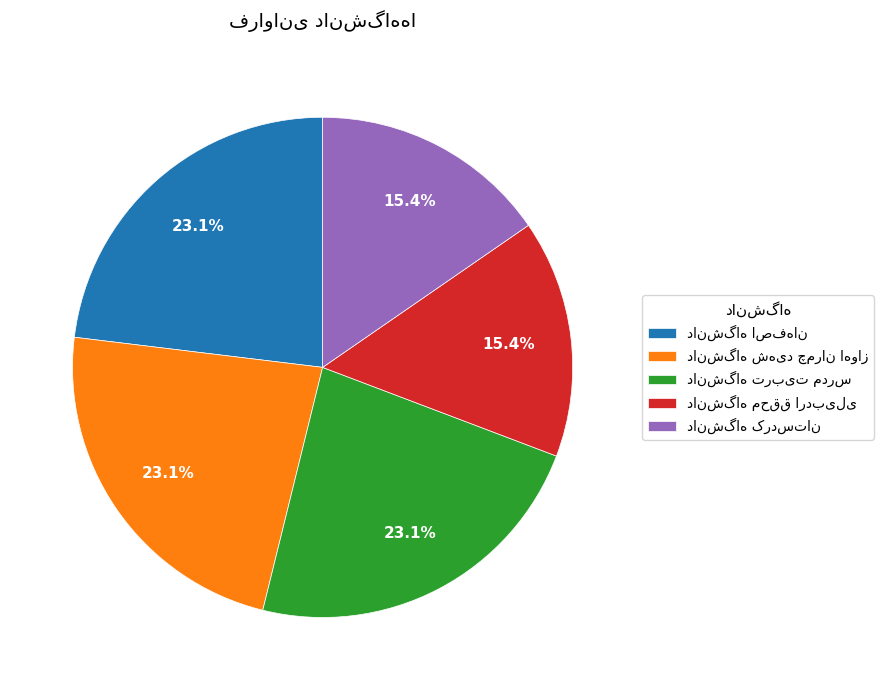

Count the number of slices in the pie.

5